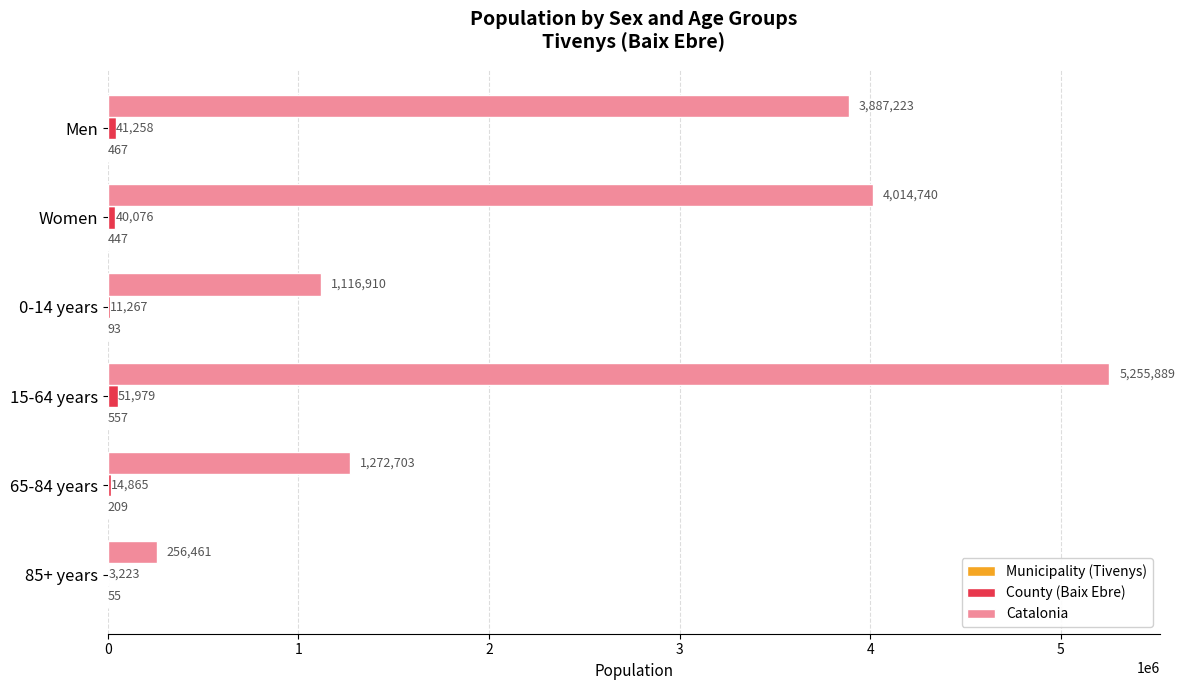

How many categories are shown in the chart?

6